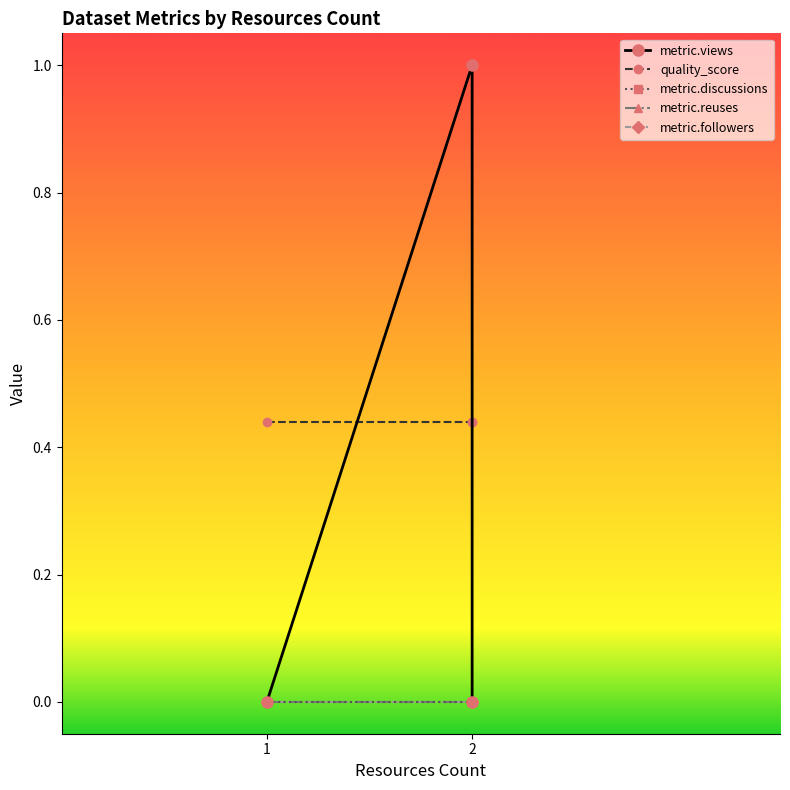

Between 1 and 2, which is larger?

2